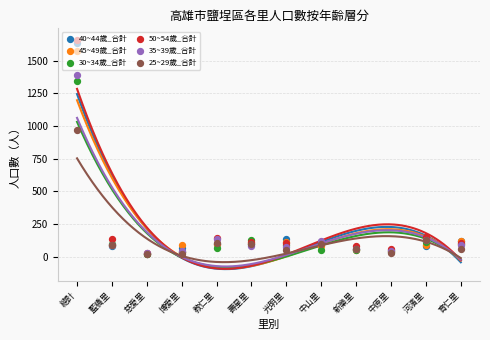

Which series contains the highest Y value?

50~54歲_合計